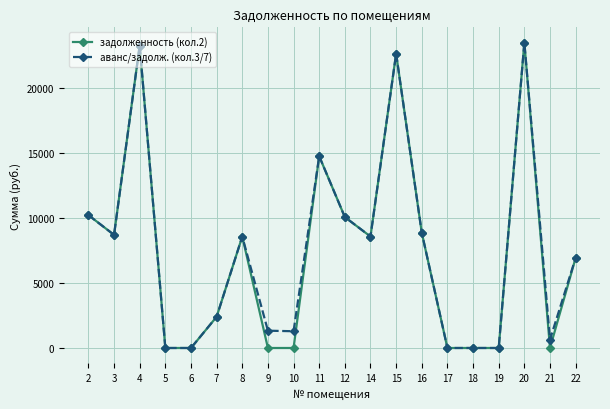

What is the greatest value displayed?

23510.3